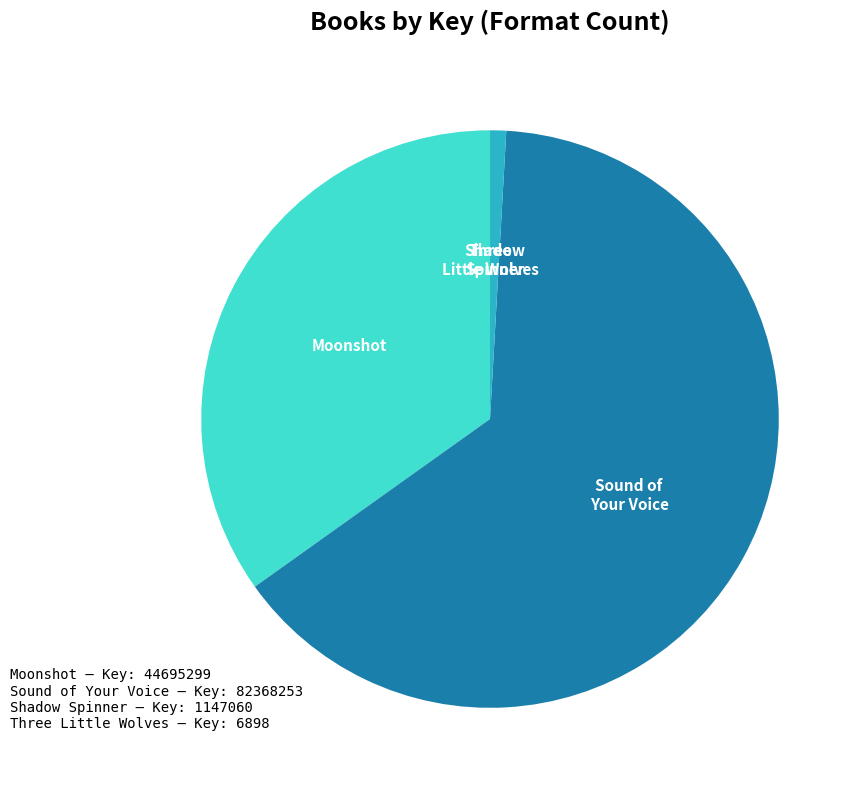

Is there a majority slice in this chart?

Yes